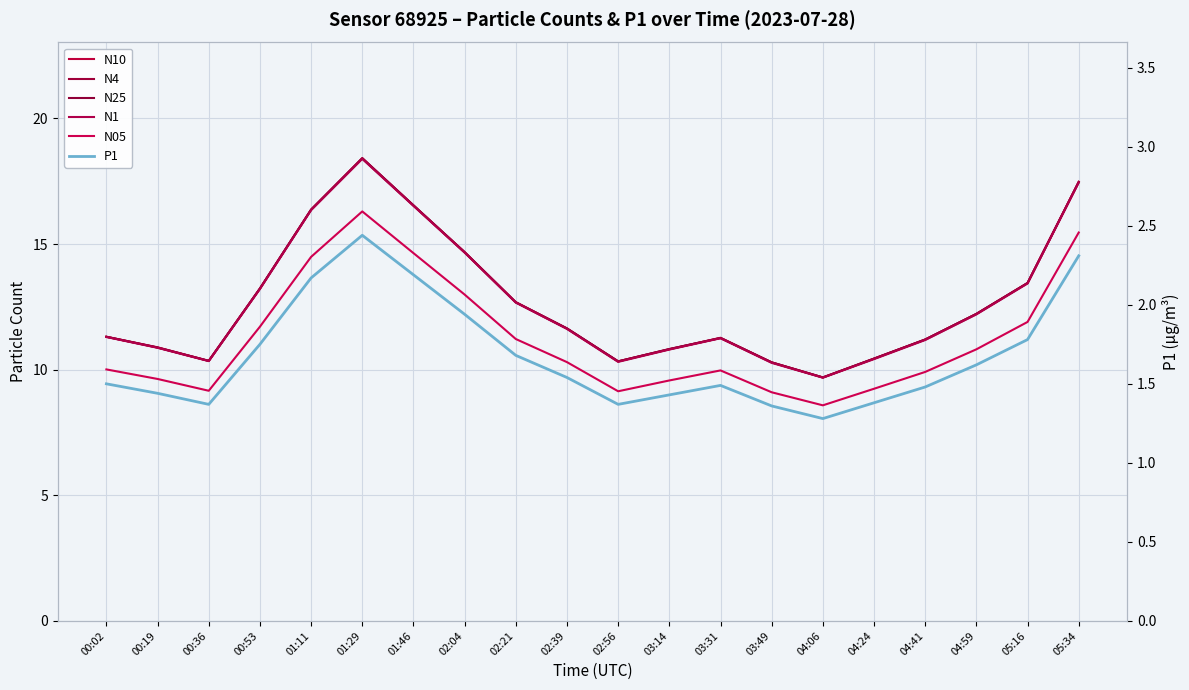

What is the difference between the maximum and minimum values in the N1 series?

8.7